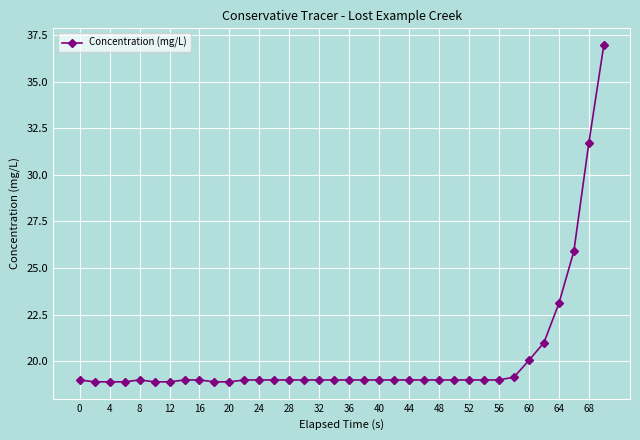

What is the greatest value displayed?

37.0